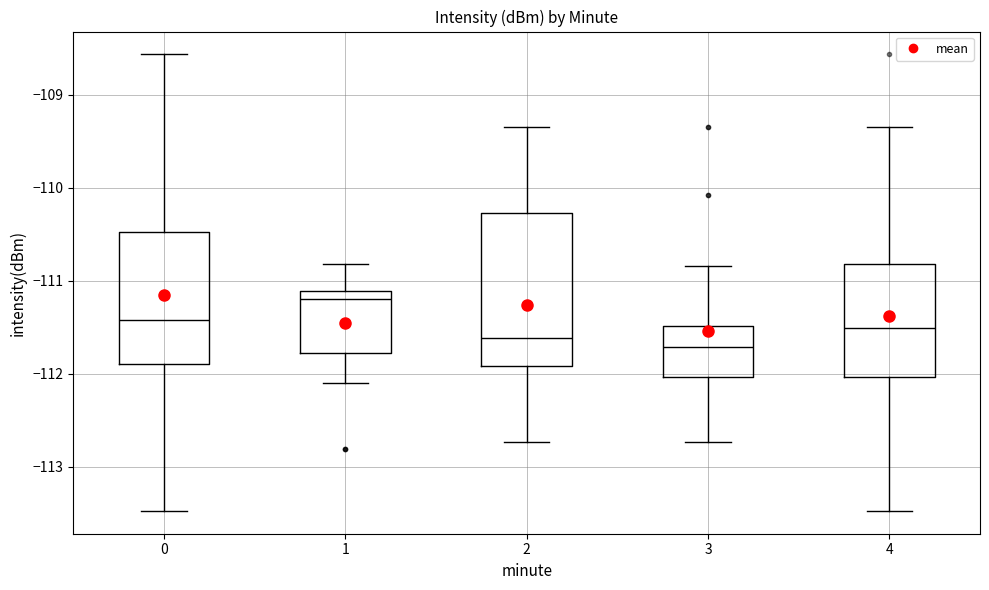

Which box has the highest median line?

1